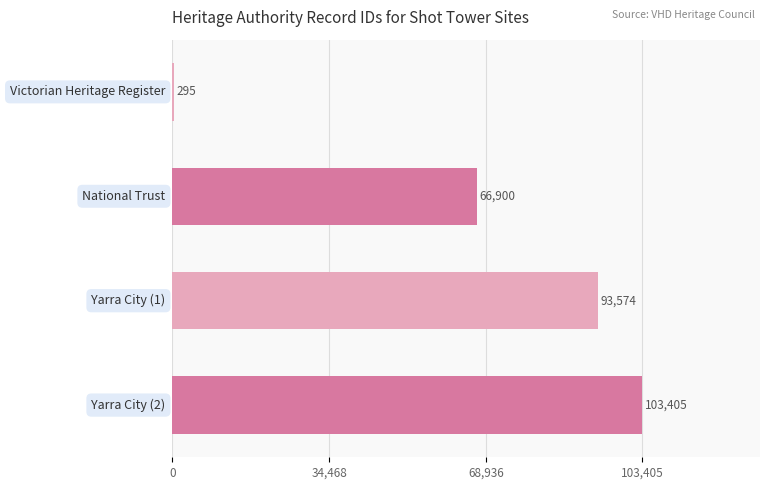

What is the greatest value displayed?

103405